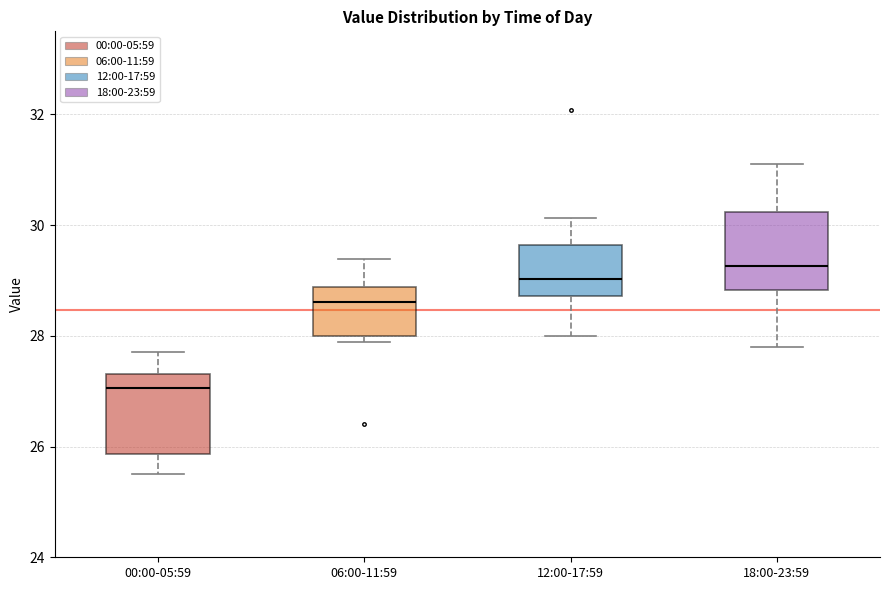

Where does the median line of the box for 18:00-23:59 sit on the y-axis? The values are not printed on the chart, so give them approximately, as read against the axis.

29.2